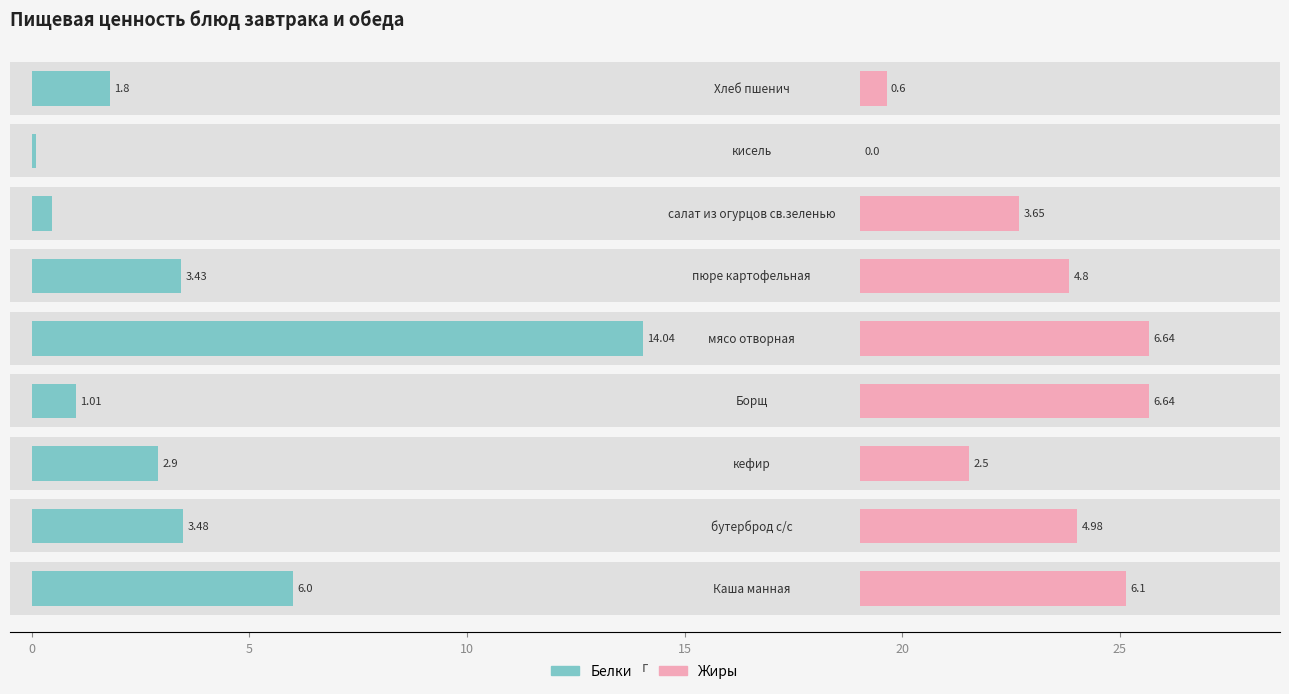

How many bars are there in each group?

2